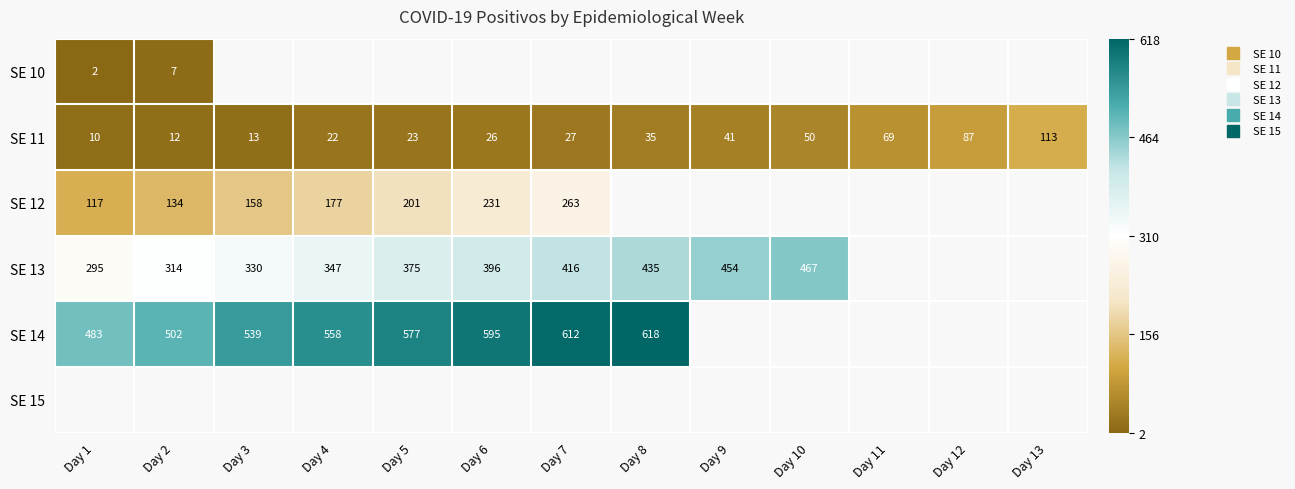

The SE 11 series shows 26.0 at Day 6. True or false?

True